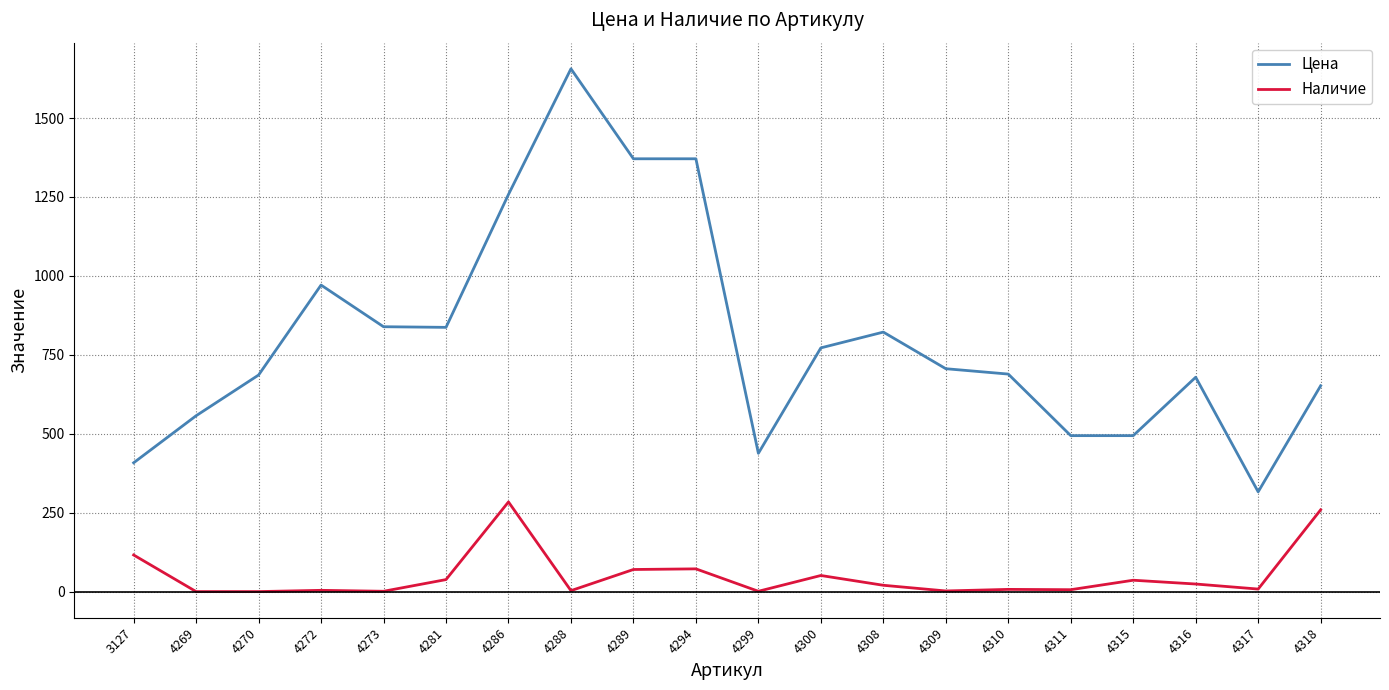

True or false: Наличие and Цена cross at least once.

False